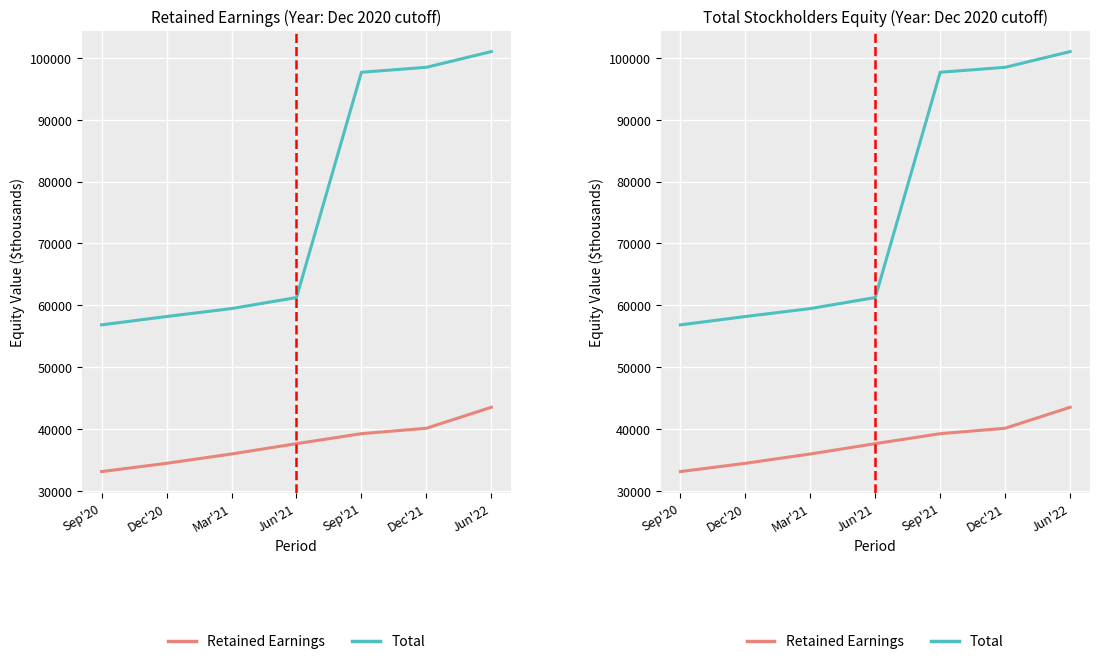

What is the sum of the Retained Earnings values at Mar'21 and Sep'21?

75285